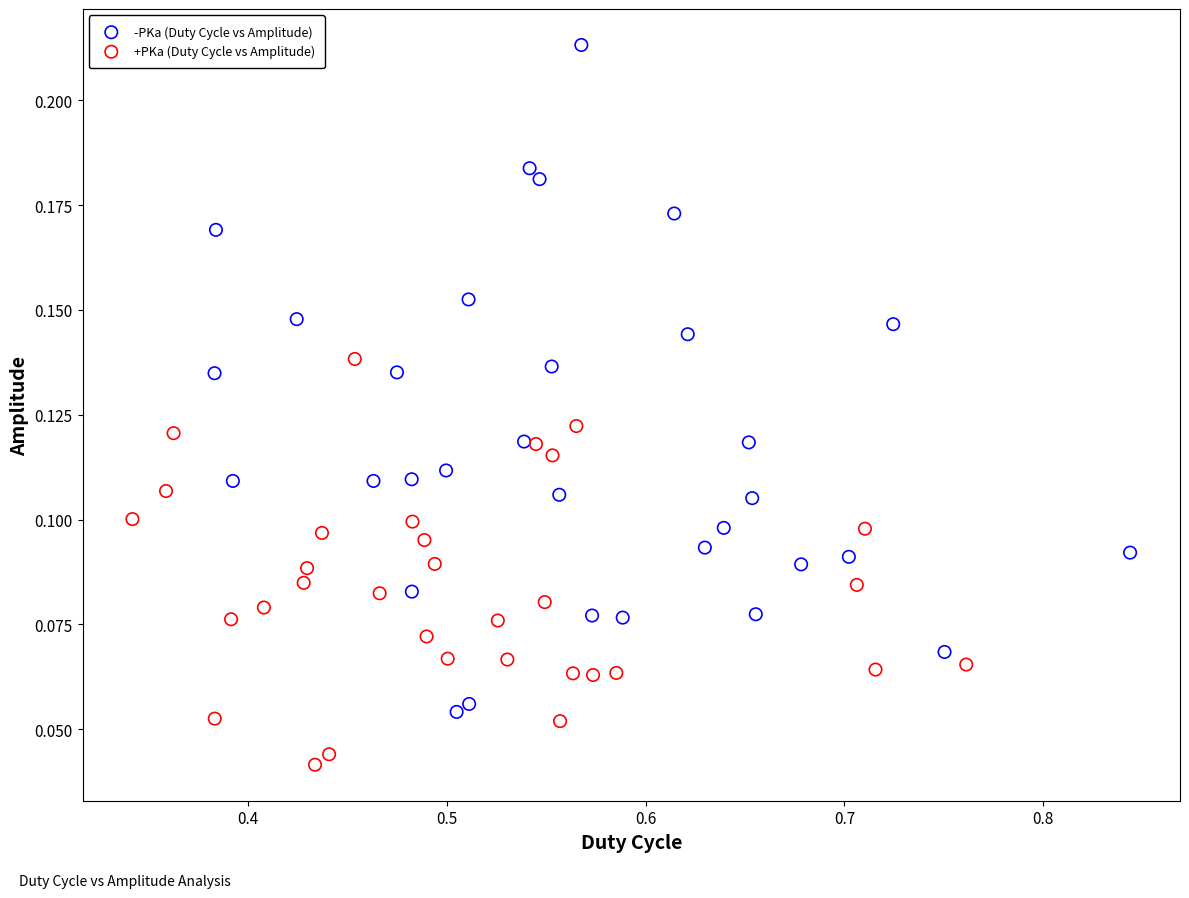

Which series reaches the minimum Y coordinate?

+PKa (Duty Cycle vs Amplitude)